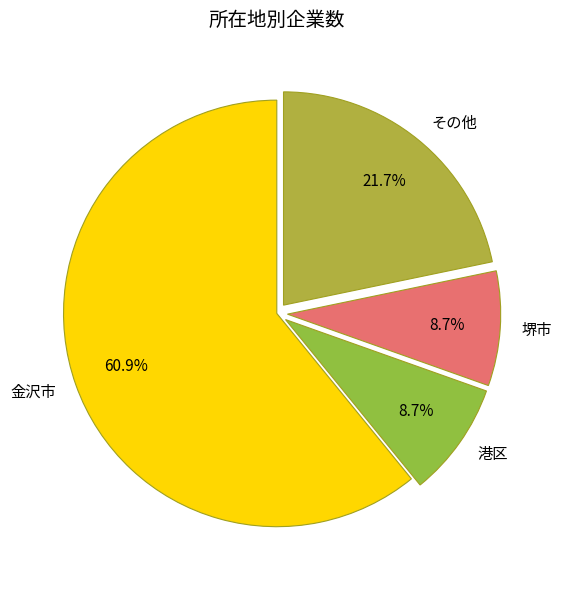

What is the largest slice in the pie chart?

金沢市